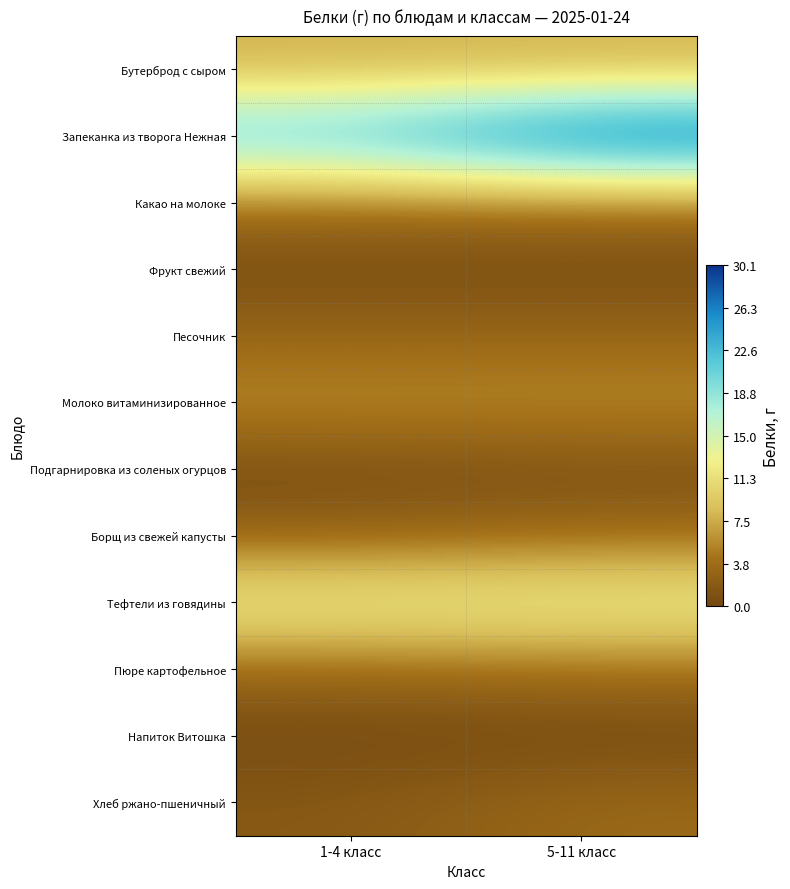

Between 1-4 класс and 5-11 класс, which is larger?

1-4 класс